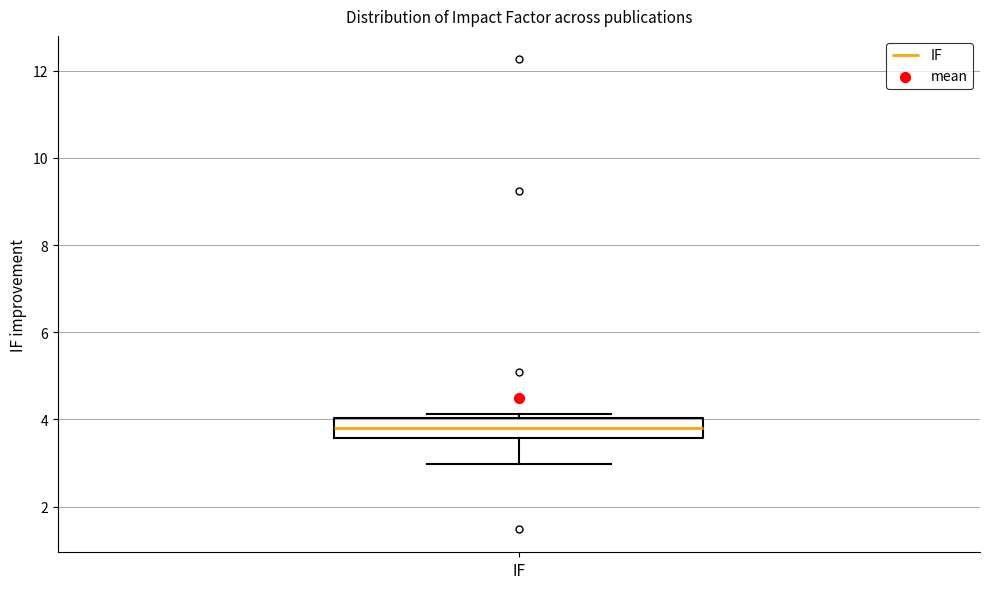

Read this box plot against the y-axis: the position of the median line, the range covered by the box, and the ends of both whiskers. The values are not printed on the chart, so give them approximately, as read against the axis.

median 3.8, box 3.6 to 4.0, whiskers 3.0 to 4.2